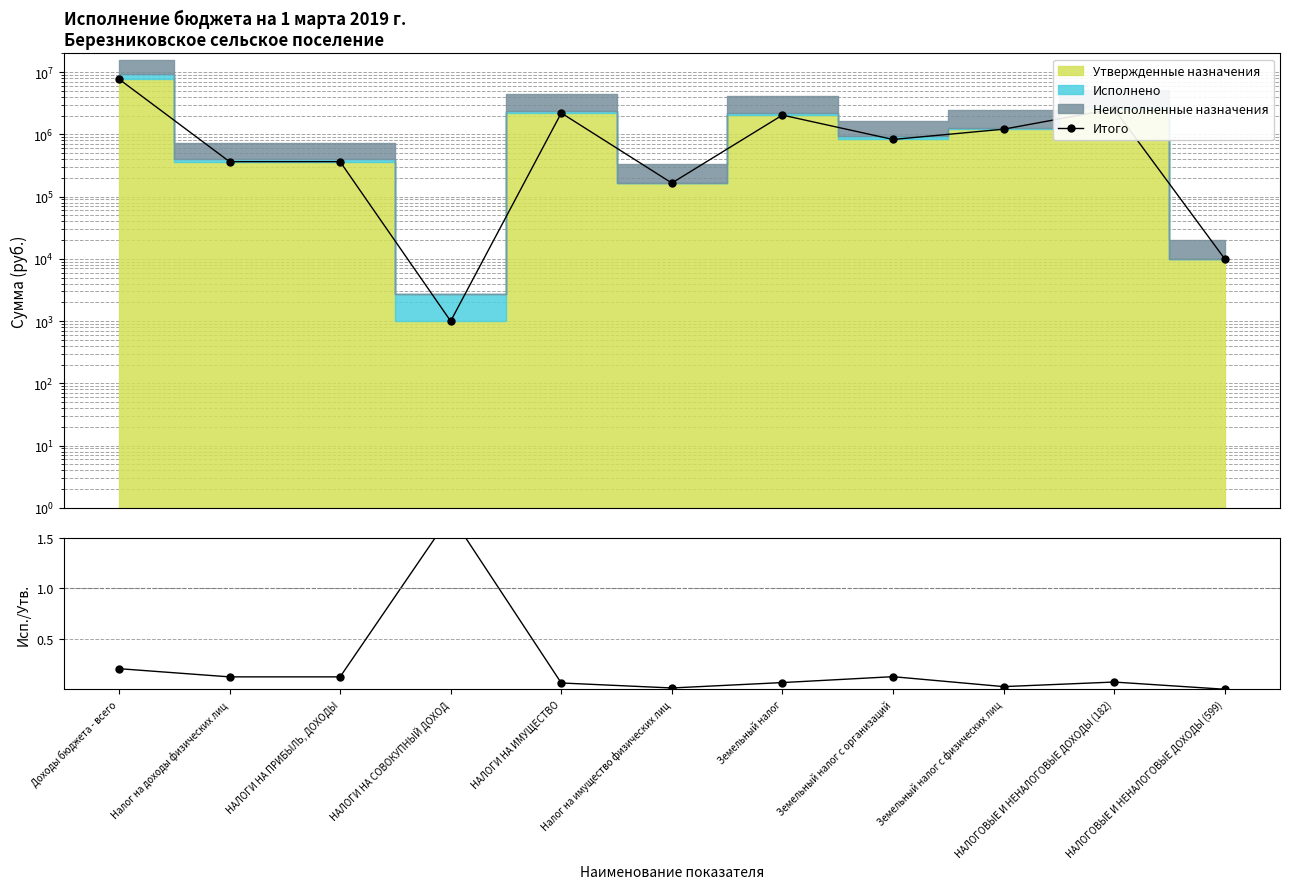

Which category has the lowest value in the Исп./Утв. series?

НАЛОГОВЫЕ И НЕНАЛОГОВЫЕ ДОХОДЫ (599)